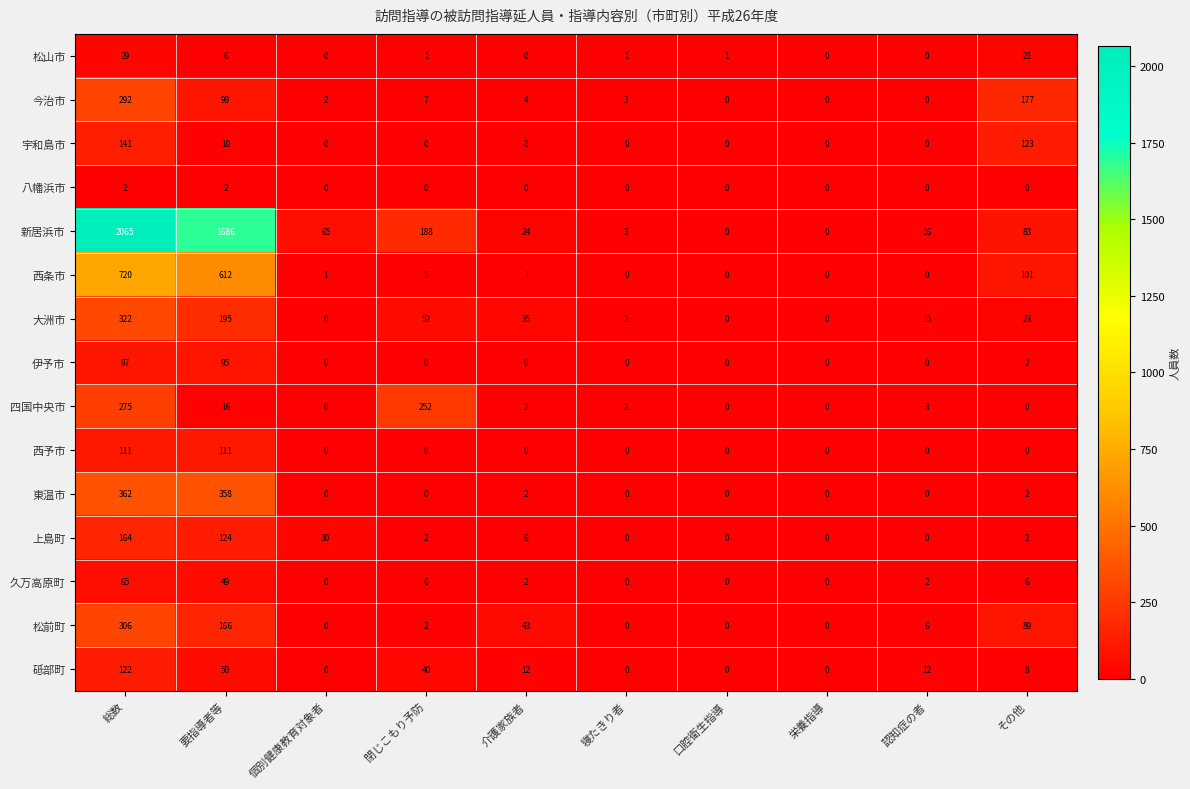

At which label does 上島町 first exceed 2?

総数